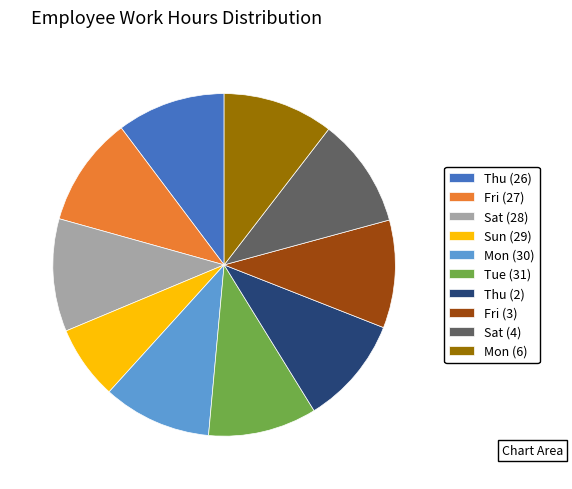

Do Thu (2) and Fri (27) together represent more than half of the pie?

No